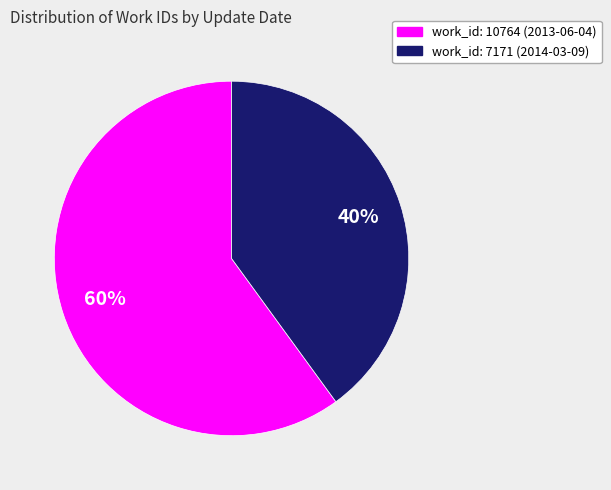

How many segments does this pie chart have?

2